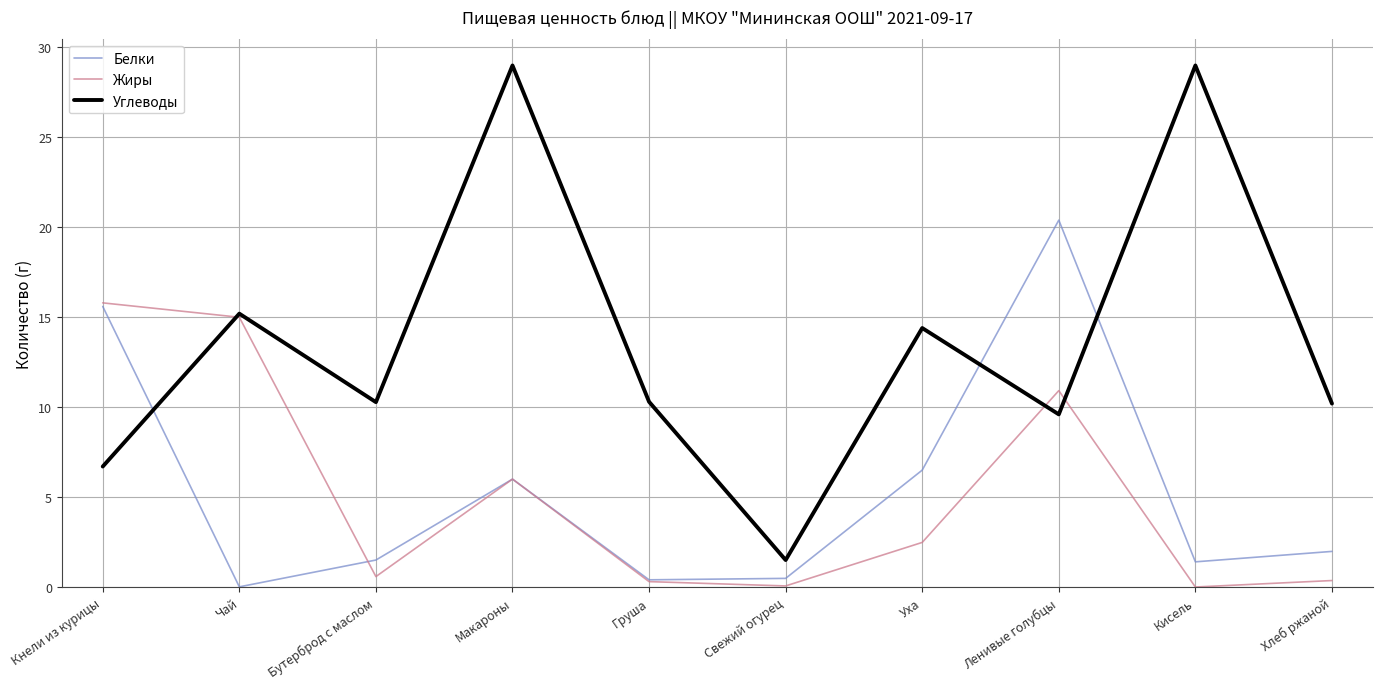

At which label is Жиры closest to 7?

Макароны